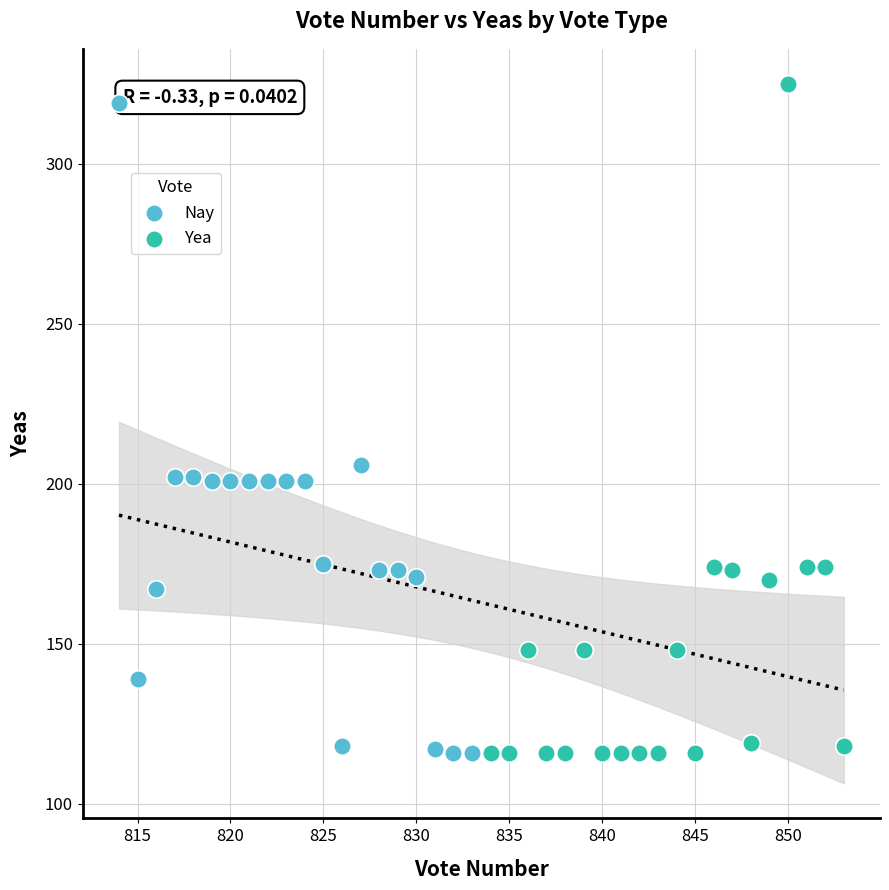

What are all the series names shown in the legend?

Nay, Yea